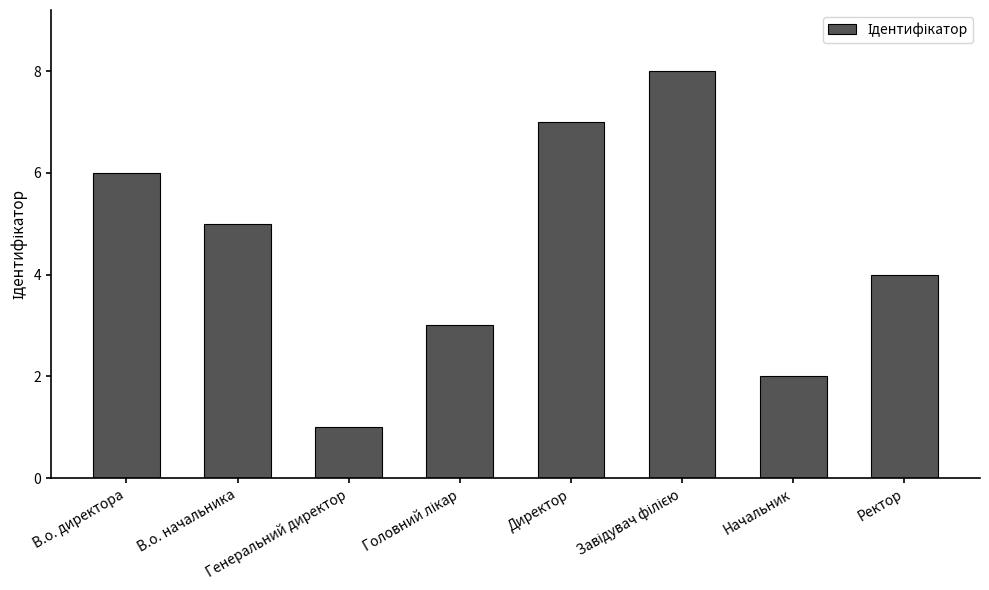

What is the approximate value at Директор?

7